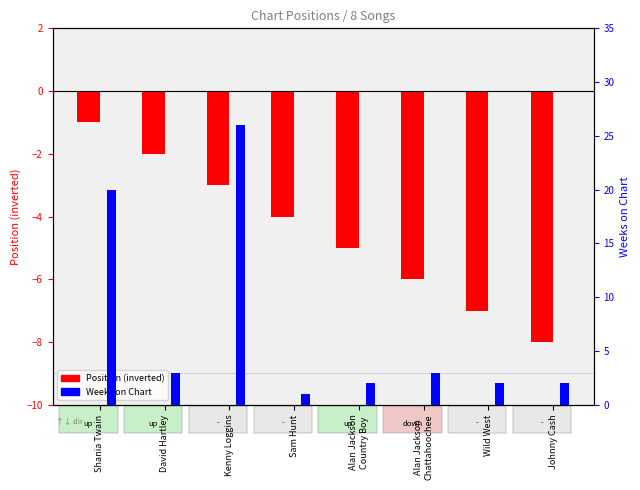

Reading left to right, what are all the values shown in this chart?

Position (neg): Shania Twain=-1	David Hartley=-2	Kenny Loggins=-3	Sam Hunt=-4	Alan Jackson
Country Boy=-5	Alan Jackson
Chattahoochee=-6	Wild West=-7	Johnny Cash=-8
Weeks on Chart: Shania Twain=20	David Hartley=3	Kenny Loggins=26	Sam Hunt=1	Alan Jackson
Country Boy=2	Alan Jackson
Chattahoochee=3	Wild West=2	Johnny Cash=2